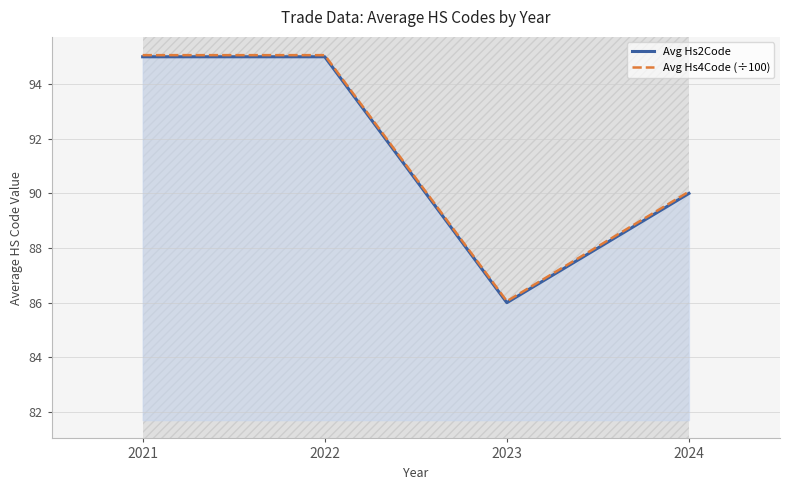

Which series has the largest range (max minus min)?

Avg Hs4Code (÷100)